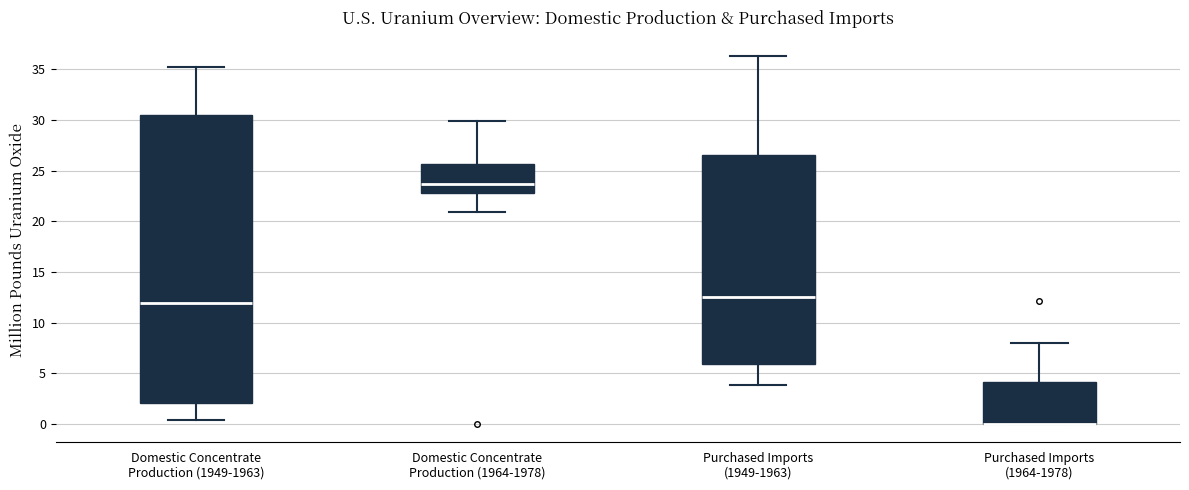

Reading left to right, transcribe this box plot: for each box, give where its median line is, the range the box spans, and where its two whiskers end, as read against the y-axis. The values are not printed on the chart, so give them approximately, as read against the axis.

Domestic Concentrate Production (1949-1963): median 12.0, box 2.0 to 30.5, whiskers 0.5 to 35.5
Domestic Concentrate Production (1964-1978): median 23.5, box 23.0 to 25.5, whiskers 21.0 to 30.0
Purchased Imports (1949-1963): median 12.5, box 6.0 to 26.5, whiskers 4.0 to 36.5
Purchased Imports (1964-1978): median 0.0 (drawn on the box's lower edge), box 0.0 to 4.0, whiskers 0.0 to 8.0